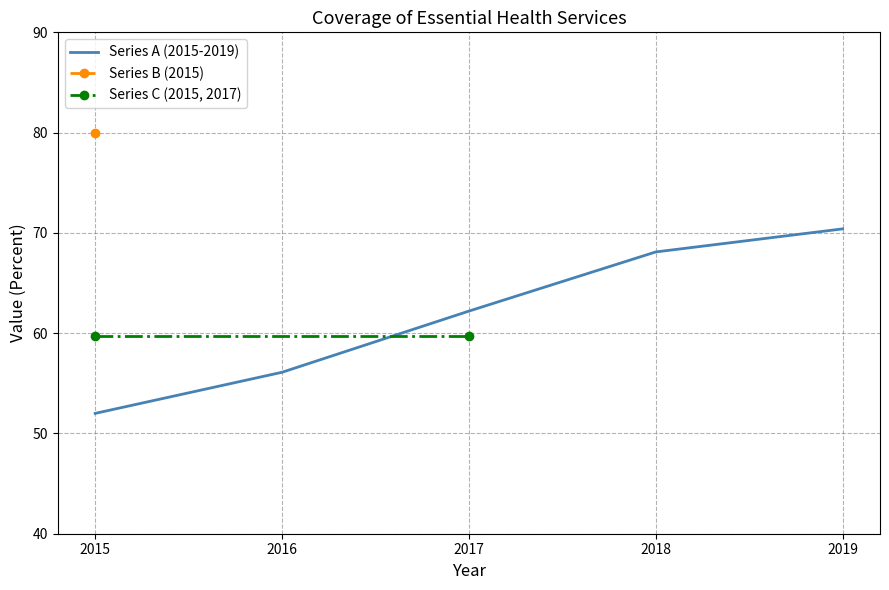

At which label does Series A (2015-2019) reach its minimum?

2015